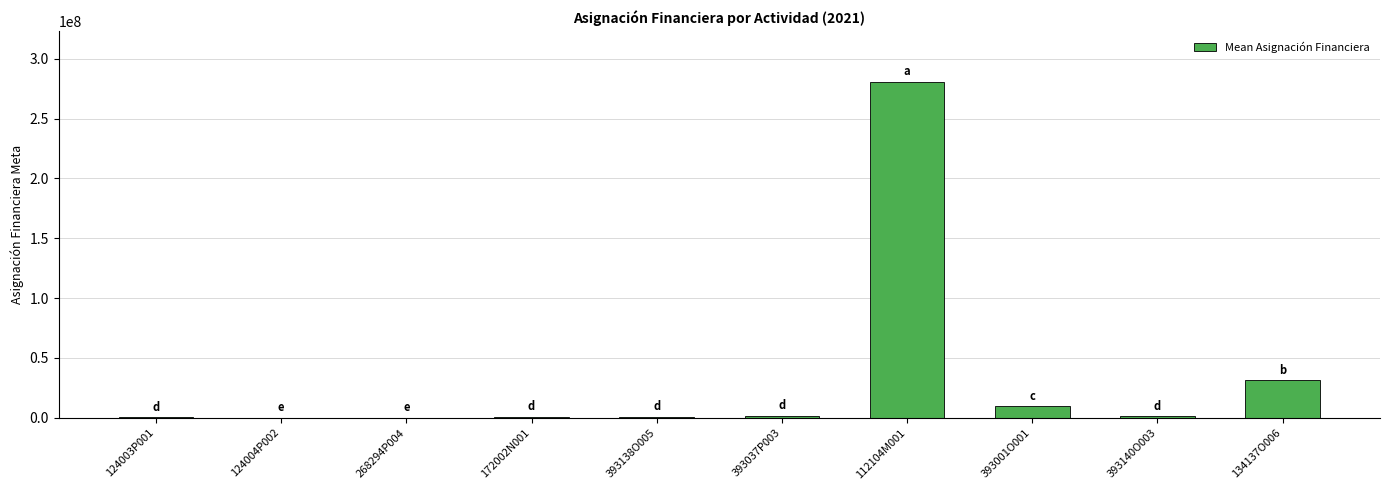

The value at 134137O006 is 31448534. True or false?

True